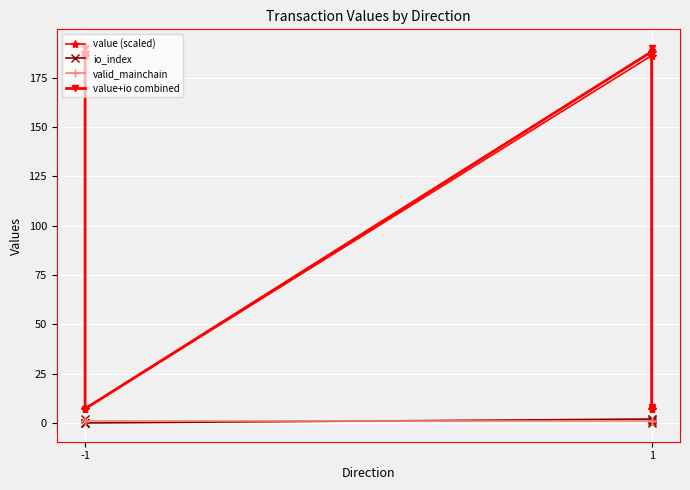

How many categories are shown in the chart?

8